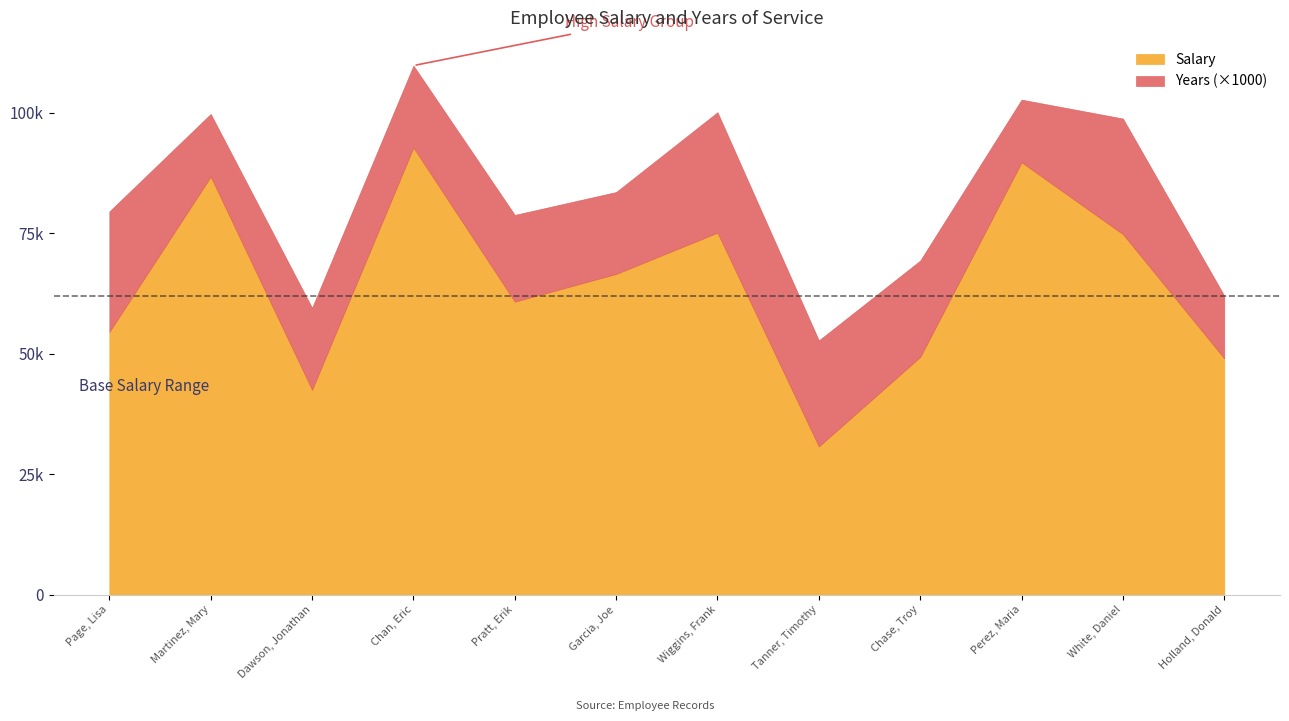

True or false: Years and Salary cross at least once.

False